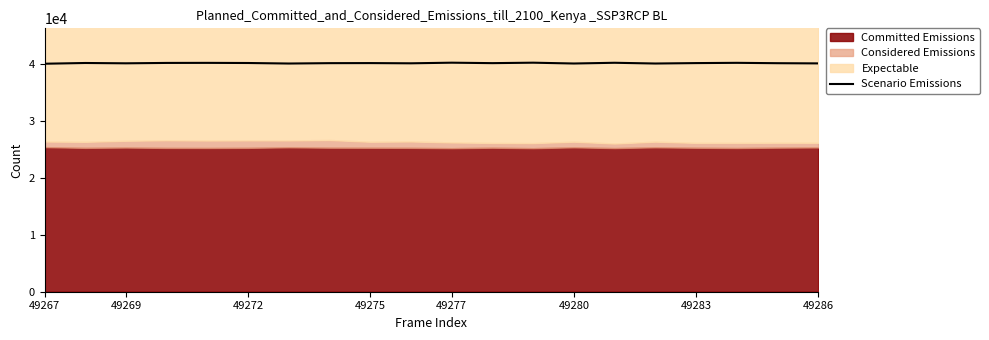

What is the minimum value for Scenario Emissions?

40102